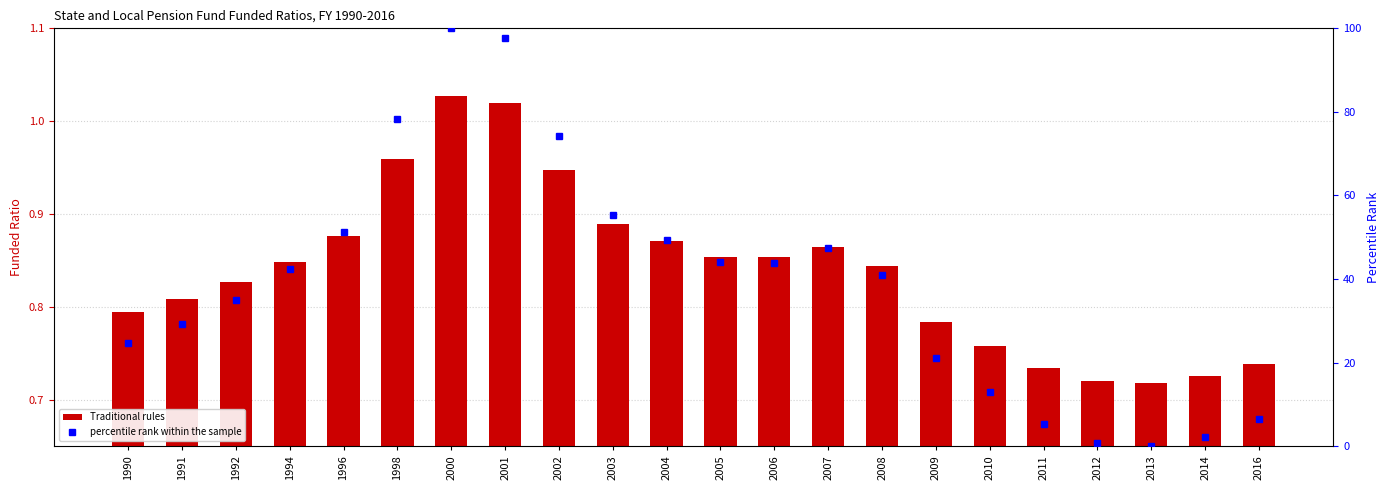

How many positive values does the percentile rank within the sample series have?

21